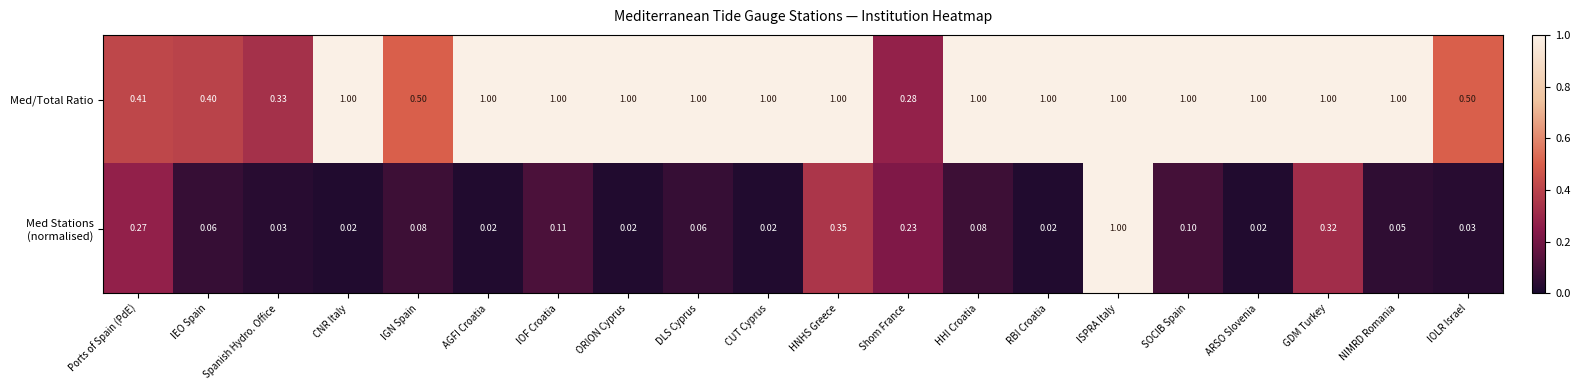

Between AGFI Croatia and Shom France, which series saw the biggest shift?

Med/Total Ratio